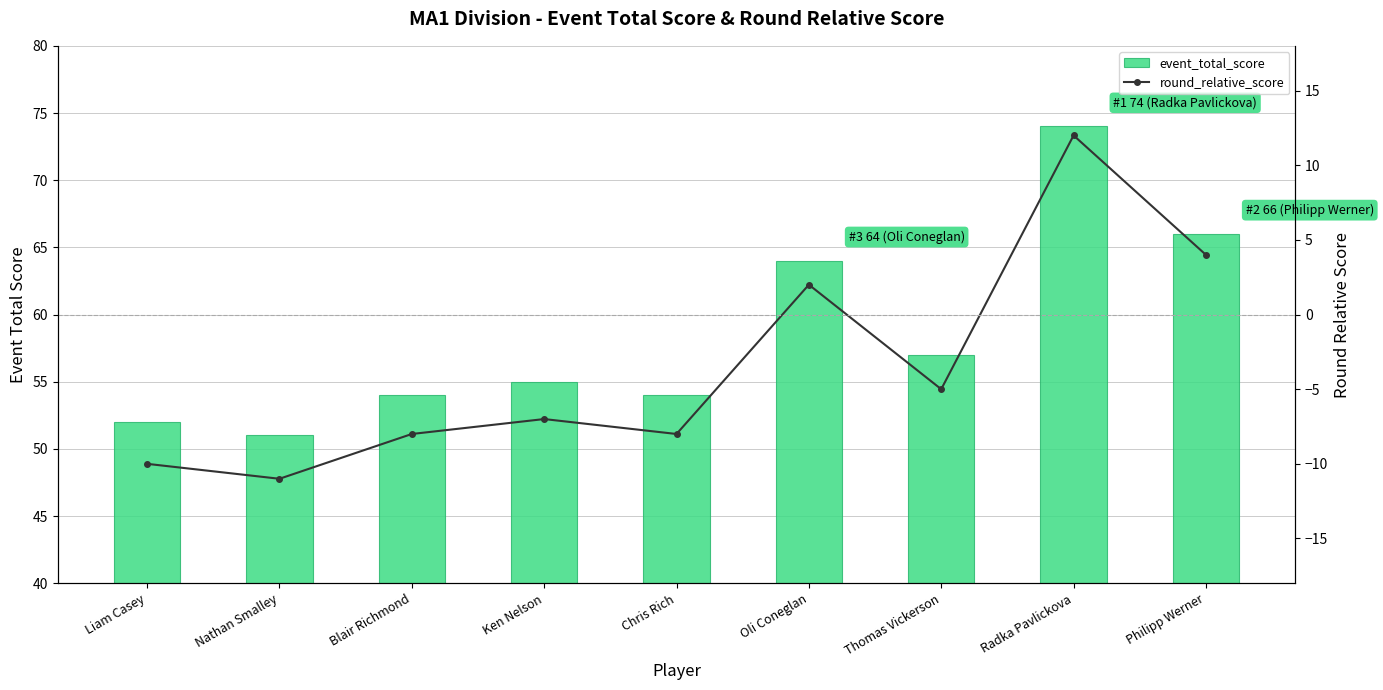

The value of round_relative_score at Nathan Smalley is -7. True or false?

False